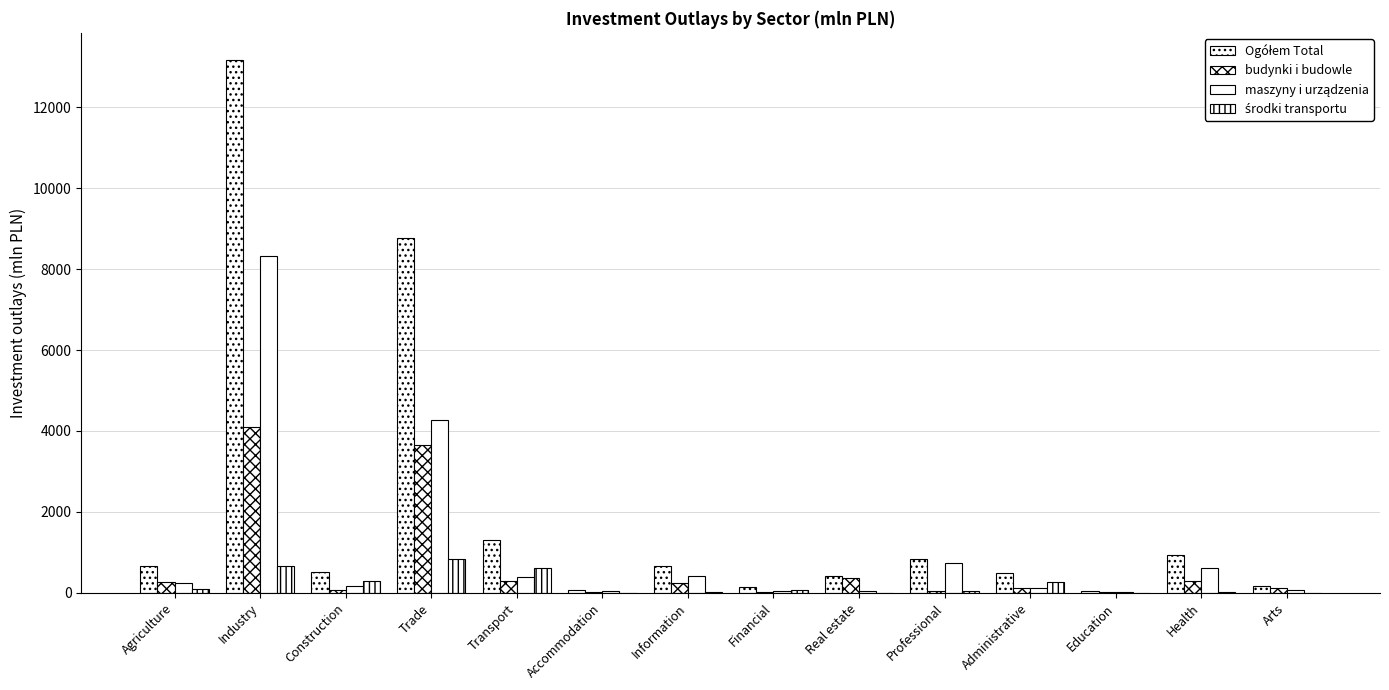

Are the bars horizontal?

No